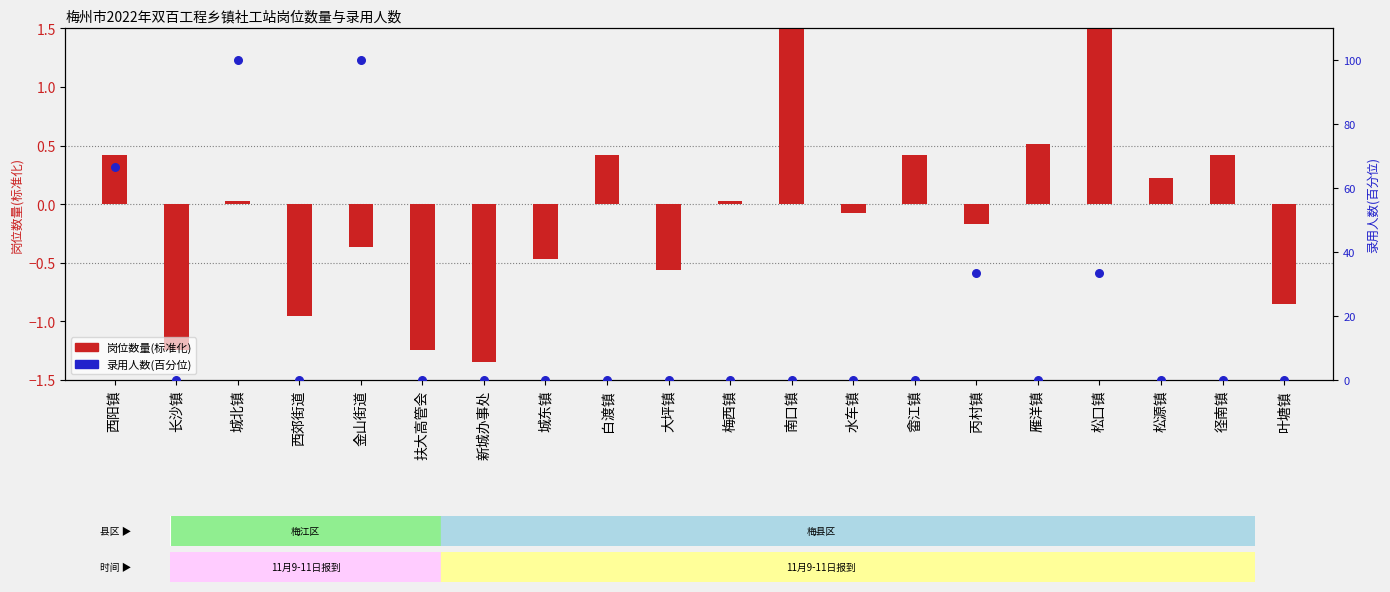

Which has a higher value, 松口镇 or 长沙镇?

松口镇